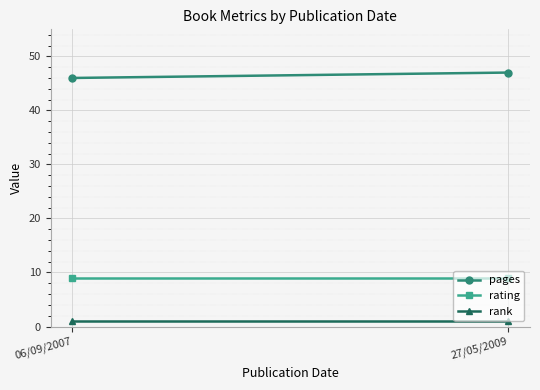

What is the average value of the pages series?

46